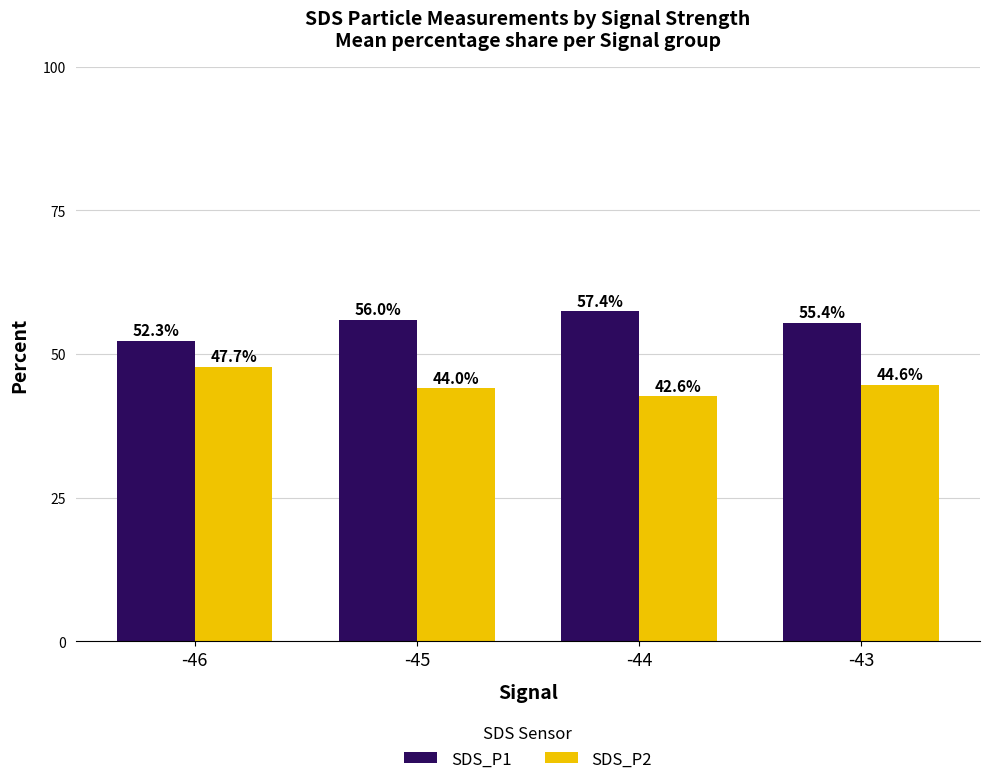

The SDS_P1 series shows 90.2 at -45. True or false?

False